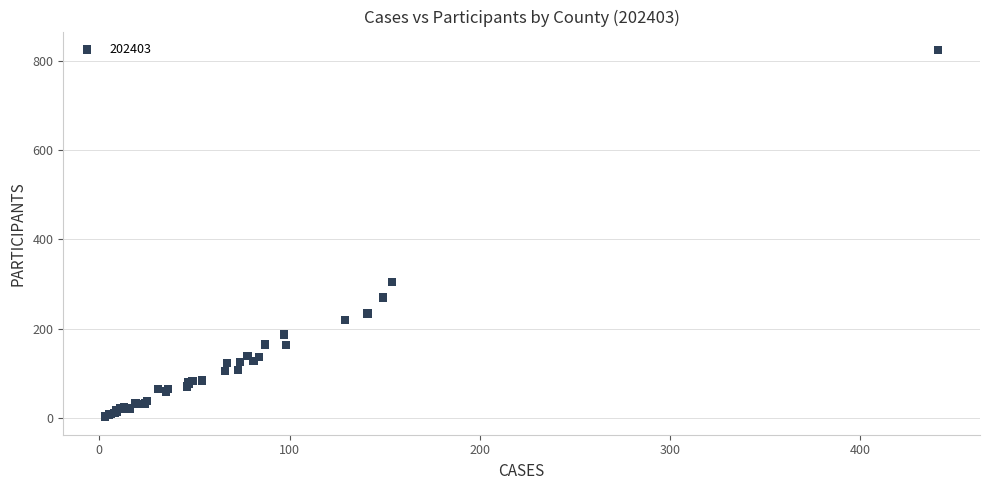

What Y value in the scatter plot is closest to 414?

305